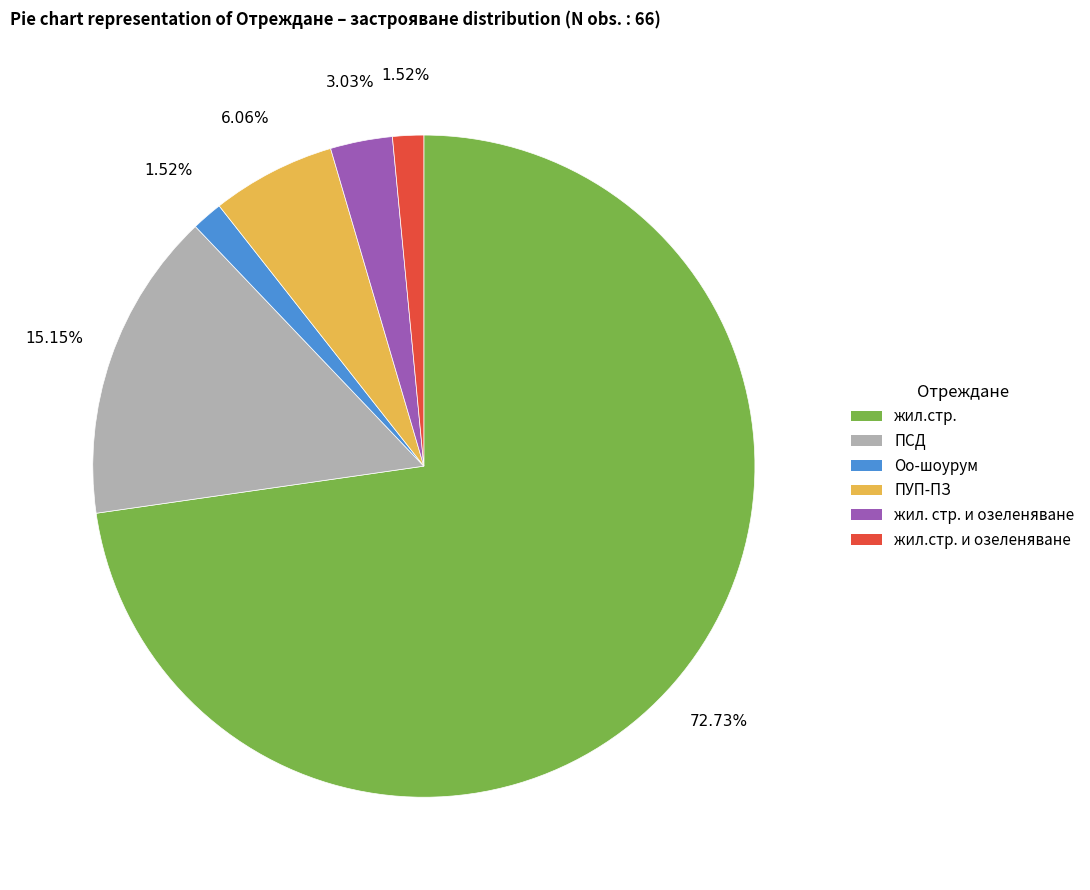

Is there a majority slice in this chart?

Yes